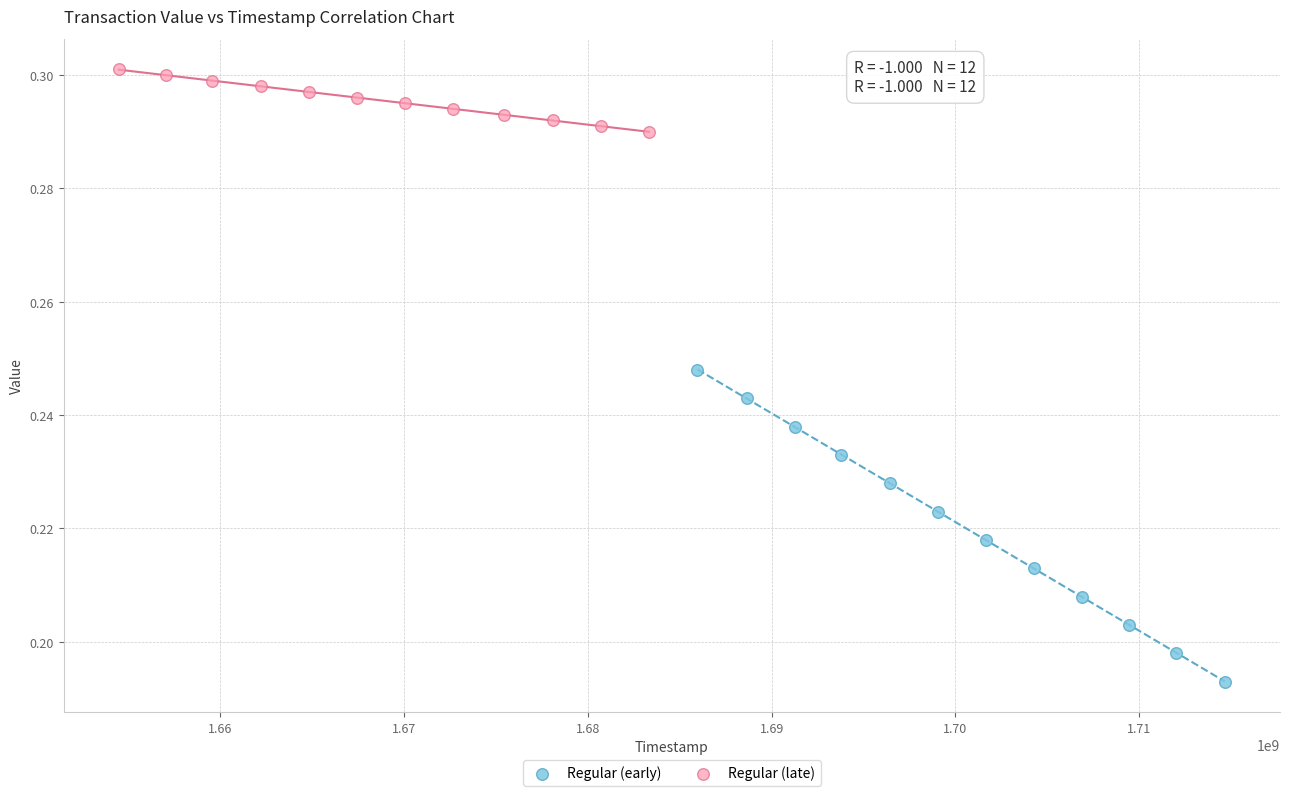

Which series reaches the maximum Y coordinate?

Regular (late)